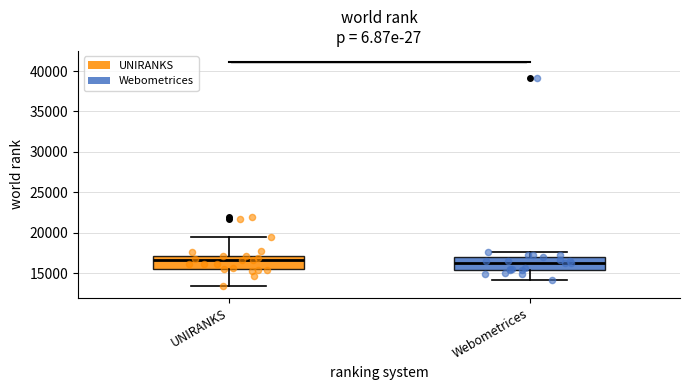

Where is the lower edge of the box for Webometrices on the y-axis? The values are not printed on the chart, so give them approximately, as read against the axis.

15500